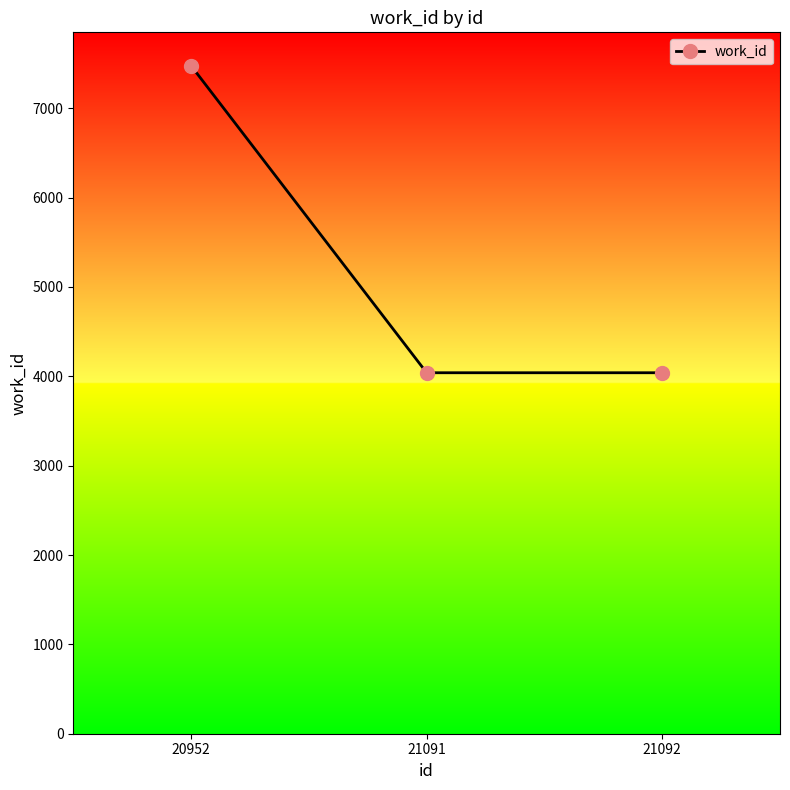

What is the change in value from 20952 to 21091?

-3436